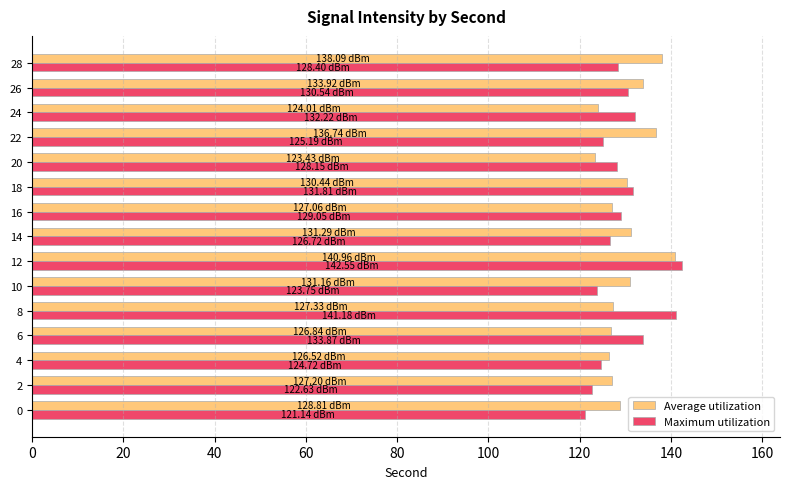

At 24, list the series in order from smallest to largest.

Average utilization, Maximum utilization